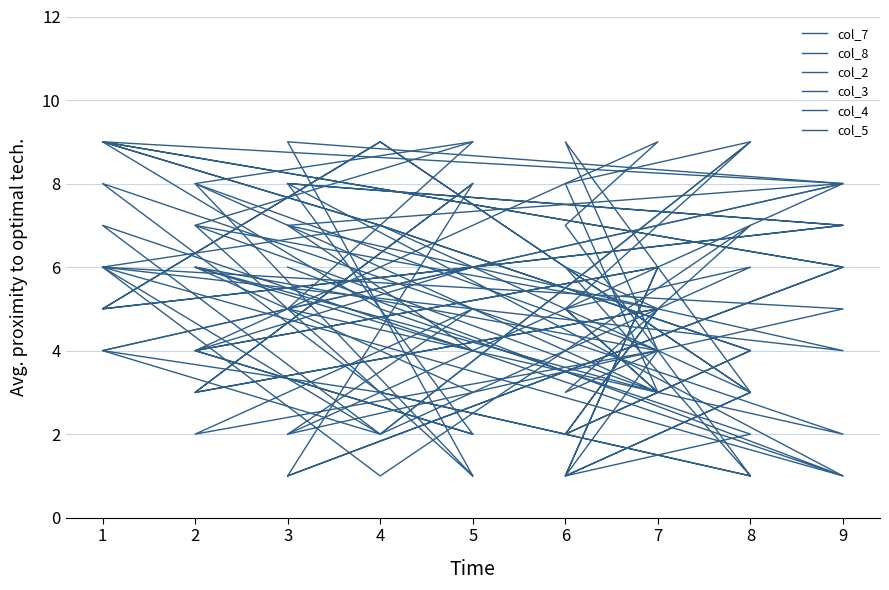

Where does the col_8 series first go above 5?

9